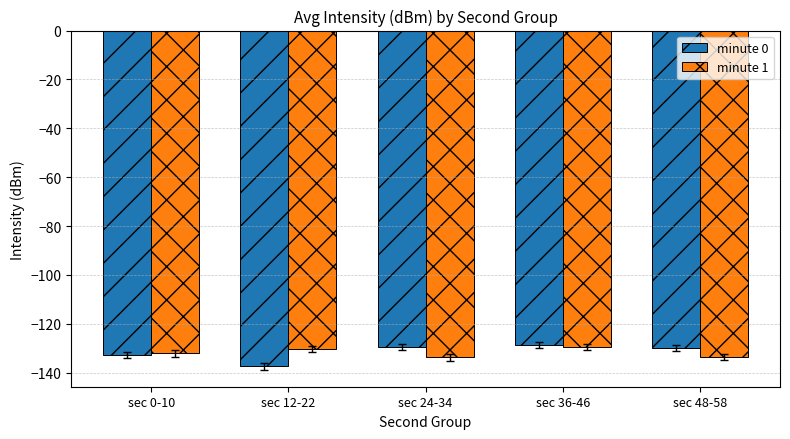

What is the difference between the second highest and second lowest values in the minute 0 series?

3.2